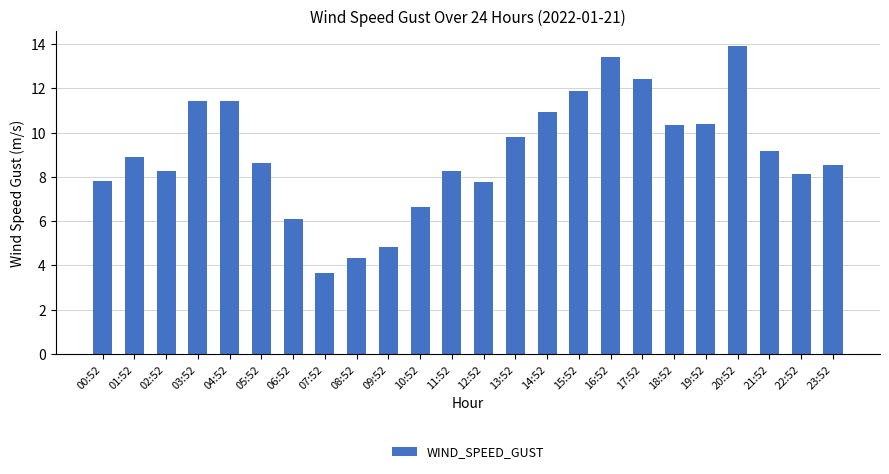

What is the sum of the values at 23:52 and 08:52?

12.9